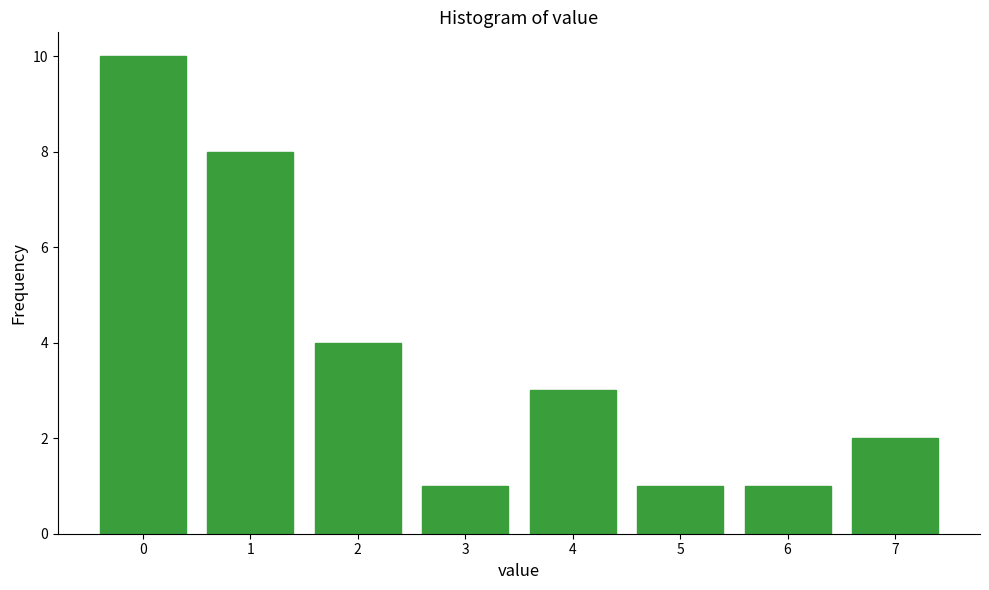

Reading left to right, extract all data points from this chart.

10	8	4	1	3	1	1	2